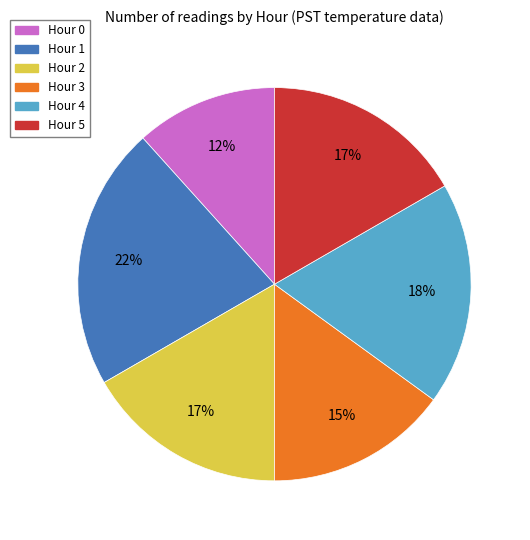

Count the number of slices in the pie.

6